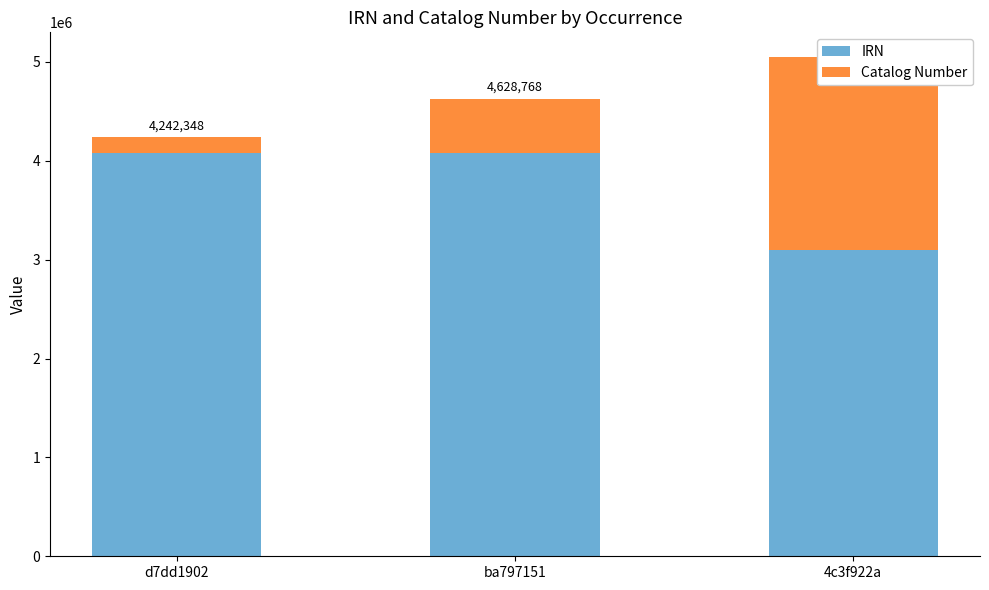

What is the maximum value shown in the chart?

4078128